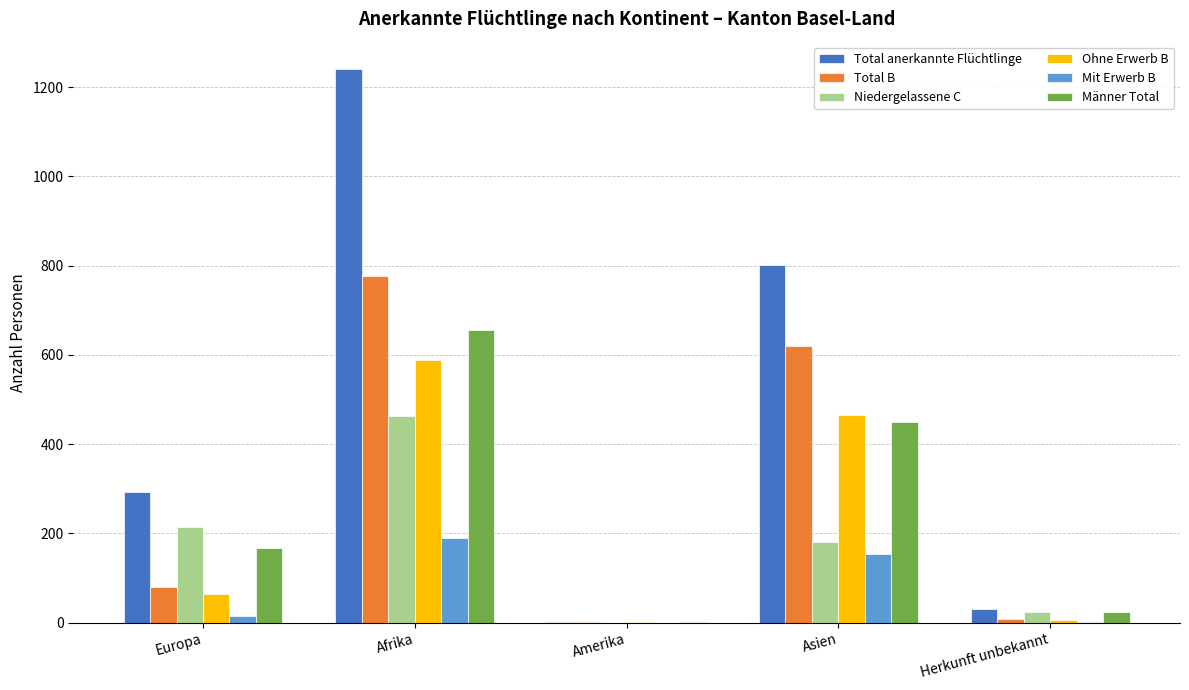

What is the maximum value shown in the chart?

1240